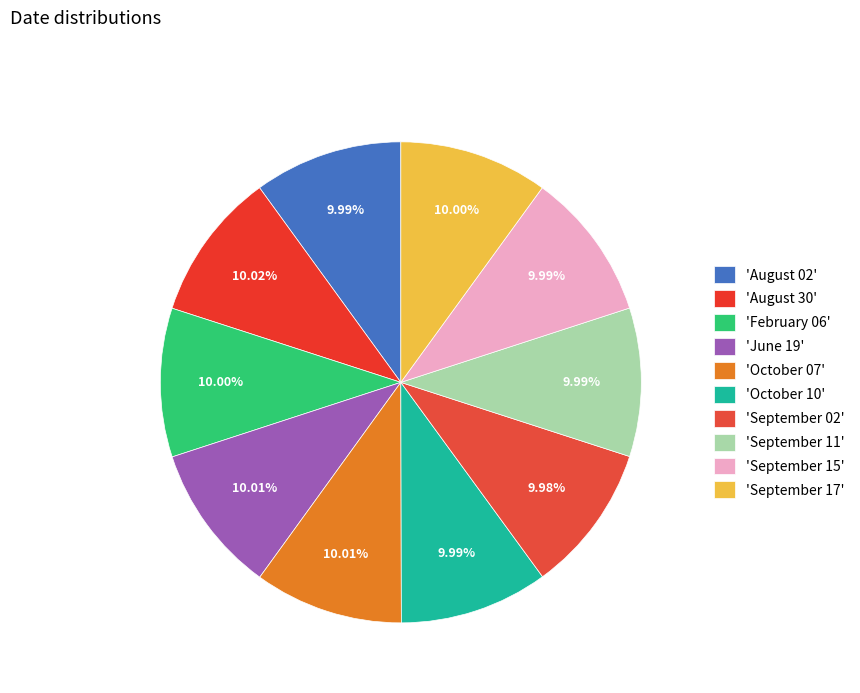

Count the number of slices in the pie.

10